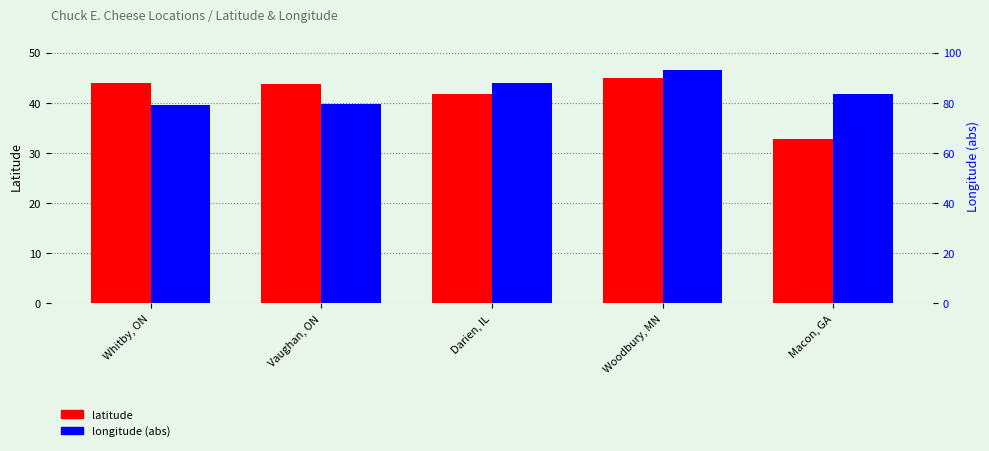

What is the total value across all series at Macon, GA?

116.5